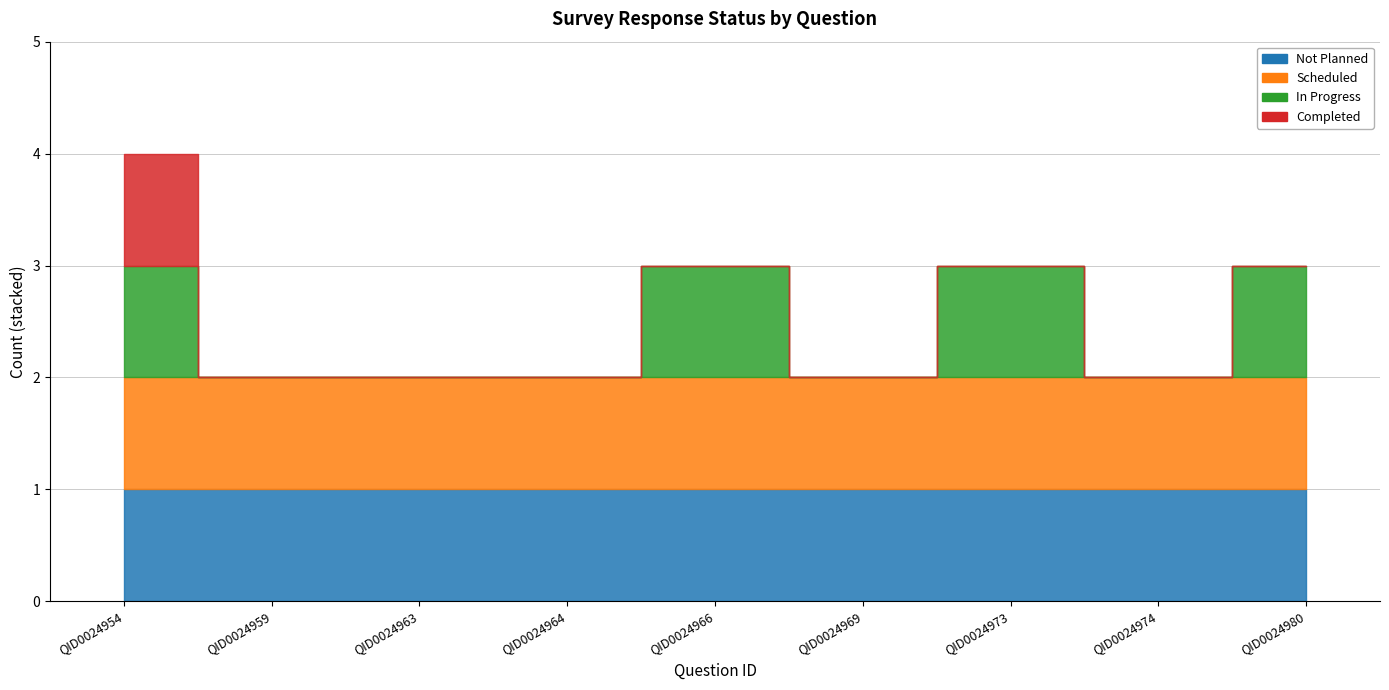

Which series has the largest range (max minus min)?

Completed